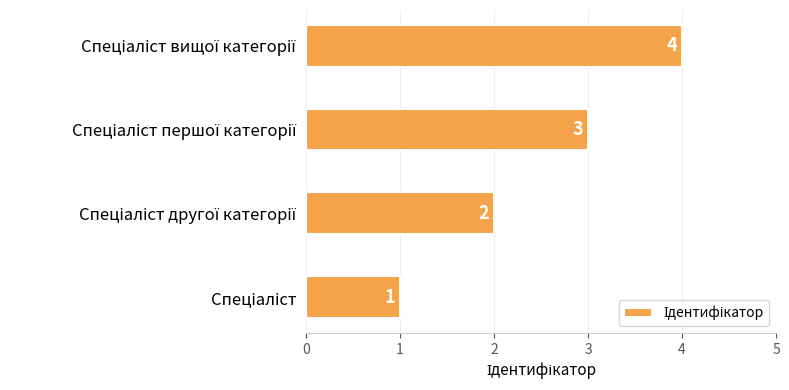

What is the greatest value displayed?

4